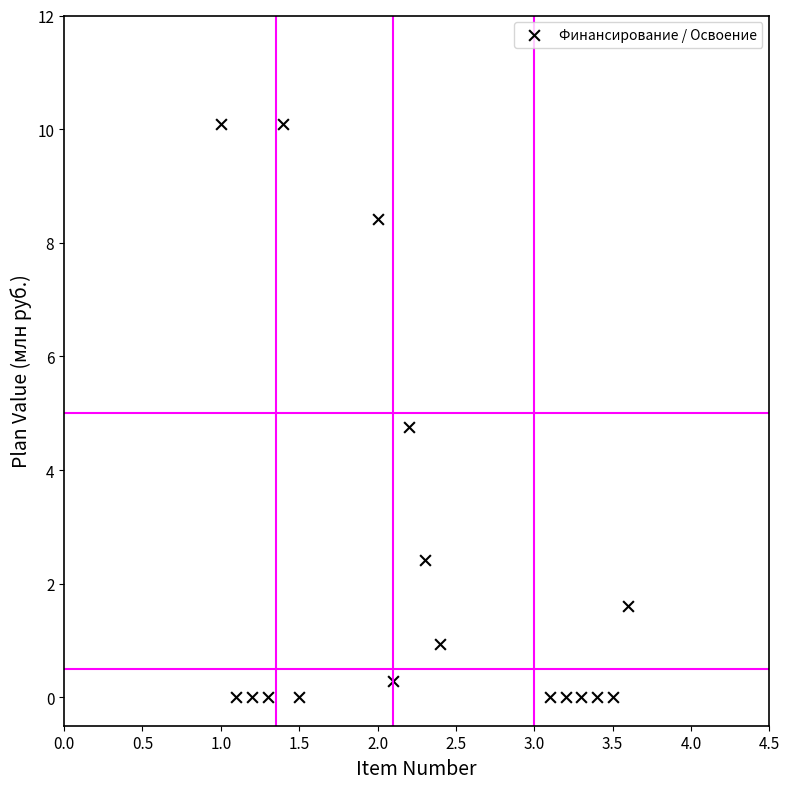

What is the range of Y values (max minus min)?

10.1